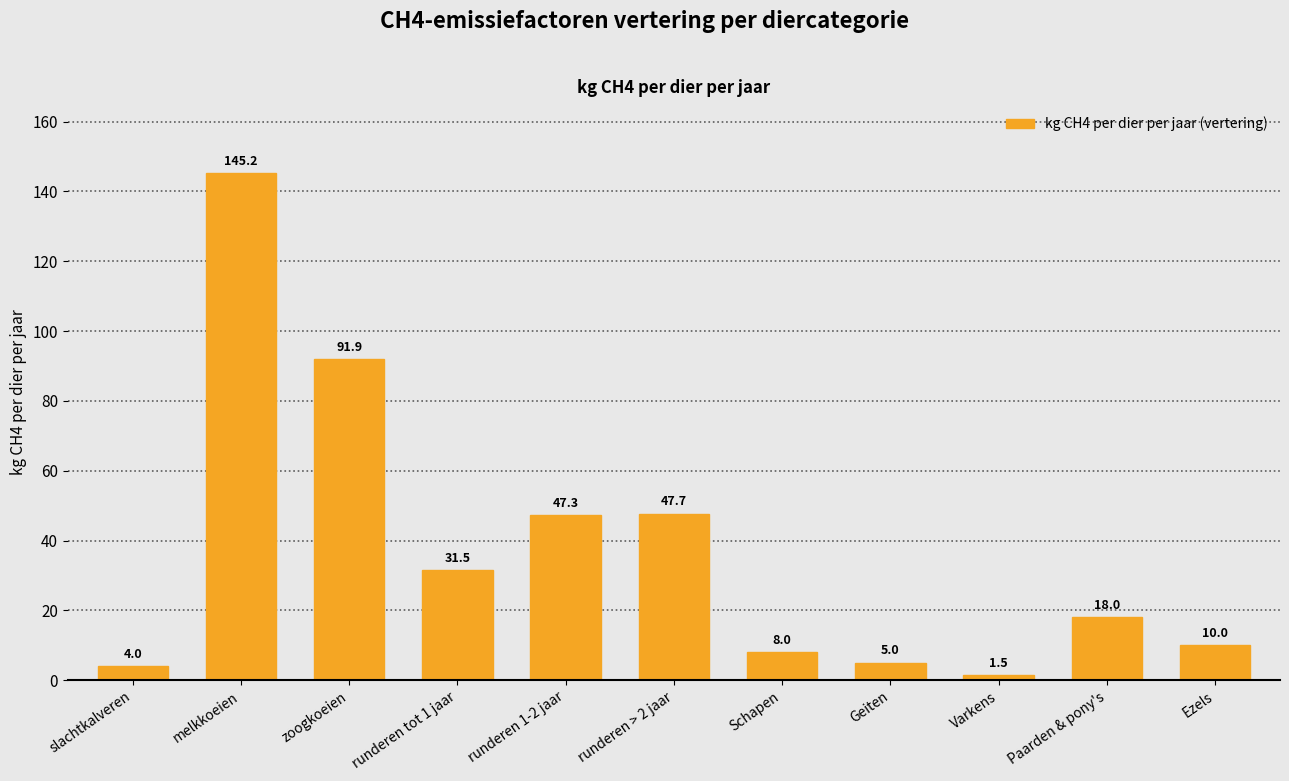

Reading left to right, list all the values displayed in this chart.

slachtkalveren=4.0	melkkoeien=145.2	zoogkoeien=91.9	runderen tot 1 jaar=31.5	runderen 1-2 jaar=47.3	runderen > 2 jaar=47.7	Schapen=8.0	Geiten=5.0	Varkens=1.5	Paarden & pony's=18.0	Ezels=10.0